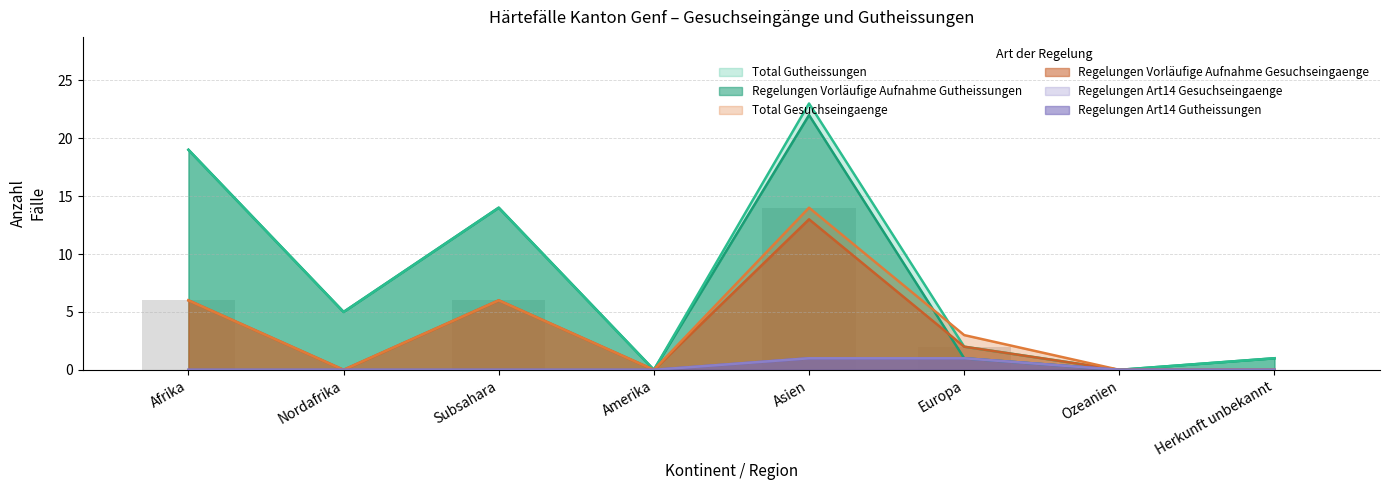

What is the difference between the Regelungen Art14 Gesuchseingaenge values at Afrika and Asien?

1